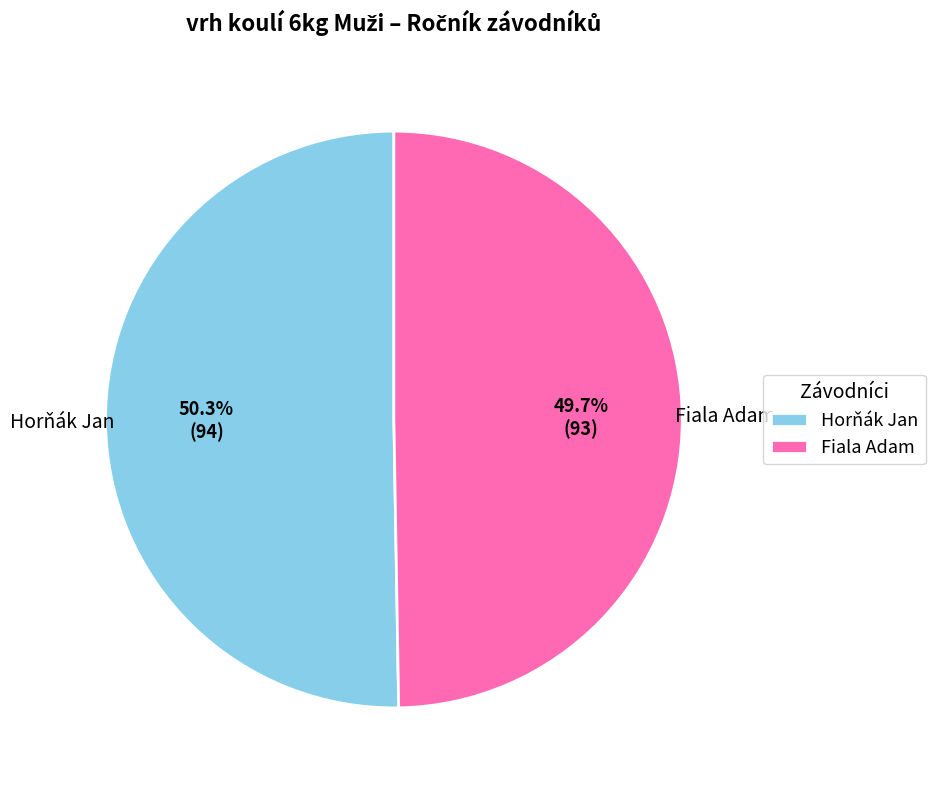

To the nearest percent, what is the combined percentage of Horňák Jan and Fiala Adam?

100%